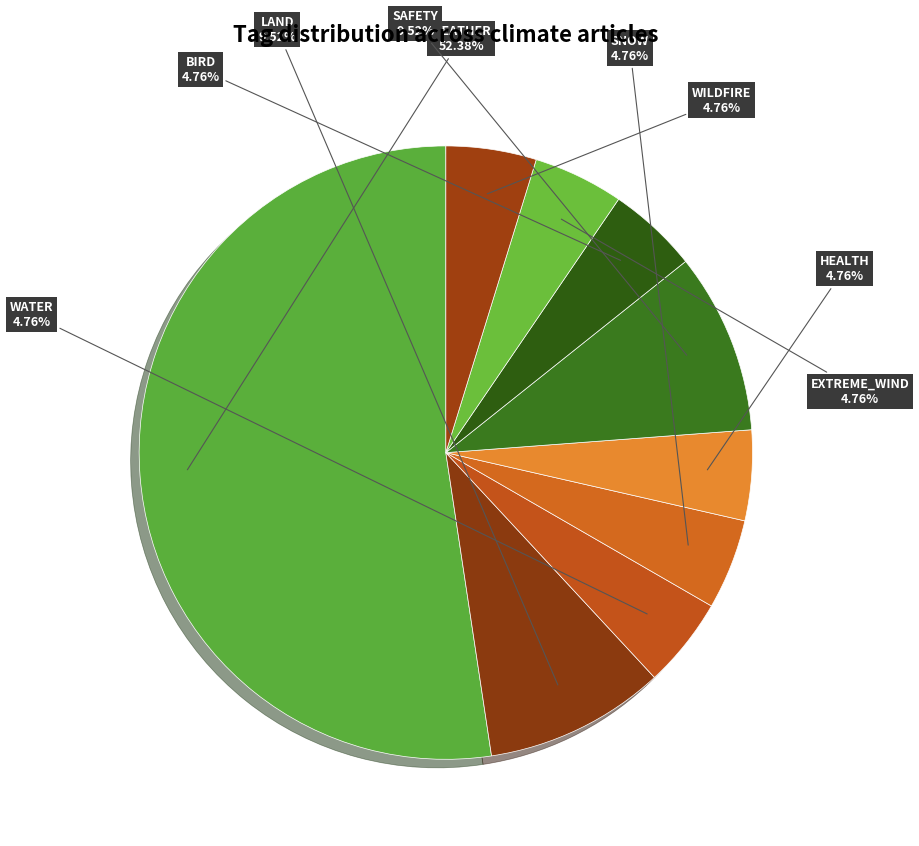

Count the number of slices in the pie.

9